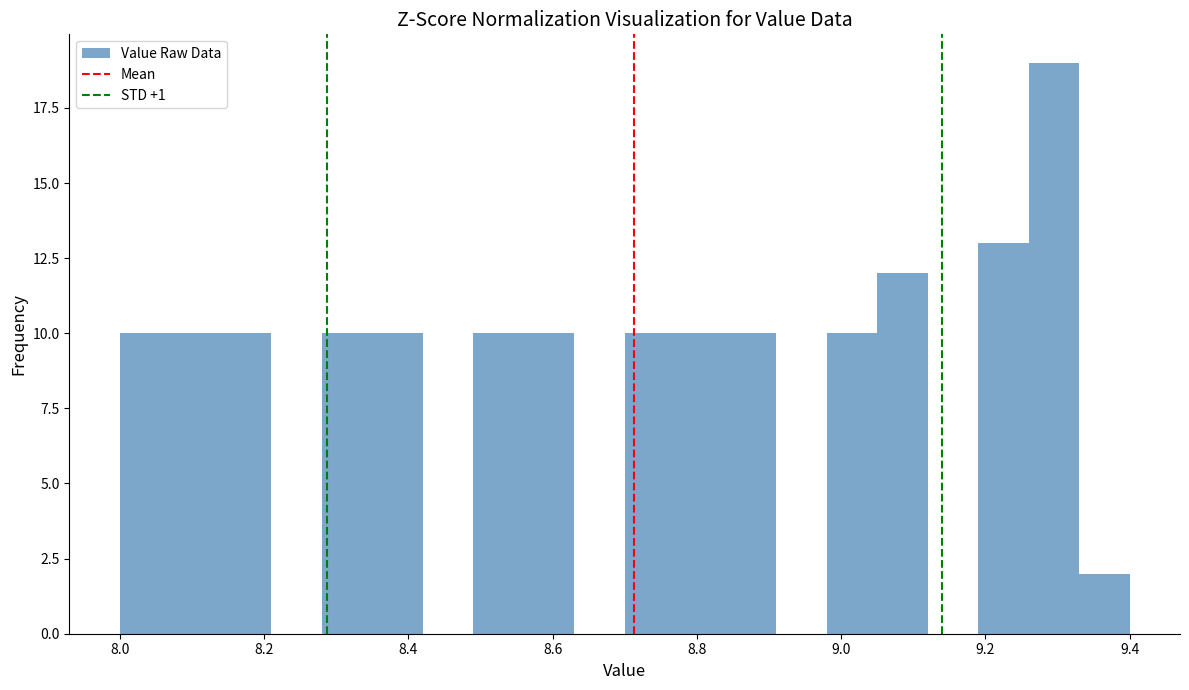

Around what value on the x-axis is the tallest bar? Give the approximate position of its centre, as read against the axis.

9.30